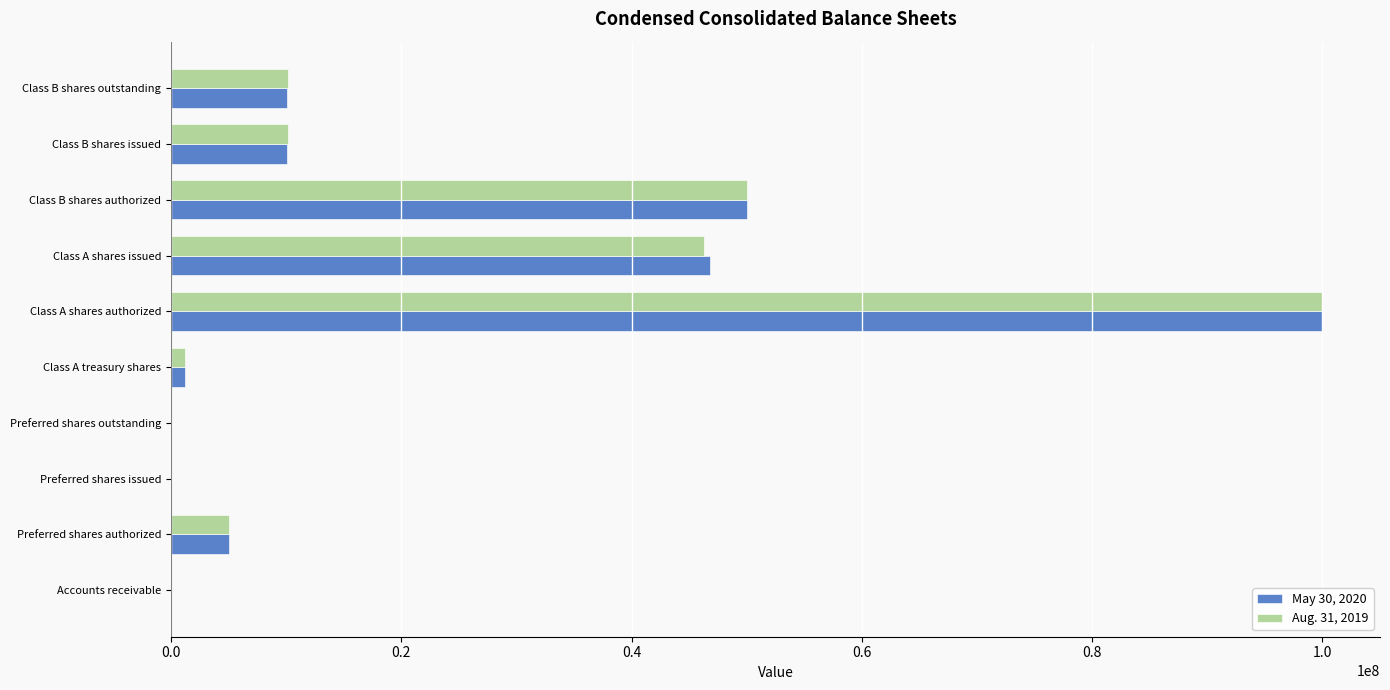

At which category is the sum across all series the highest?

Class A shares authorized